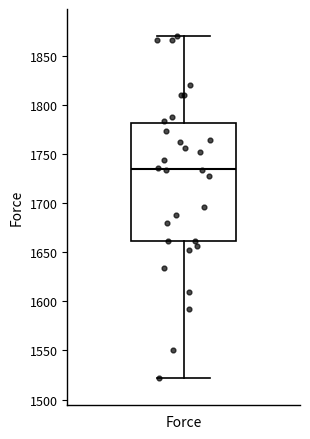

Transcribe this box plot: give where the median line is, the range the box spans, and where the two whiskers end, as read against the y-axis. The values are not printed on the chart, so give them approximately, as read against the axis.

median 1735, box 1660 to 1780, whiskers 1520 to 1870